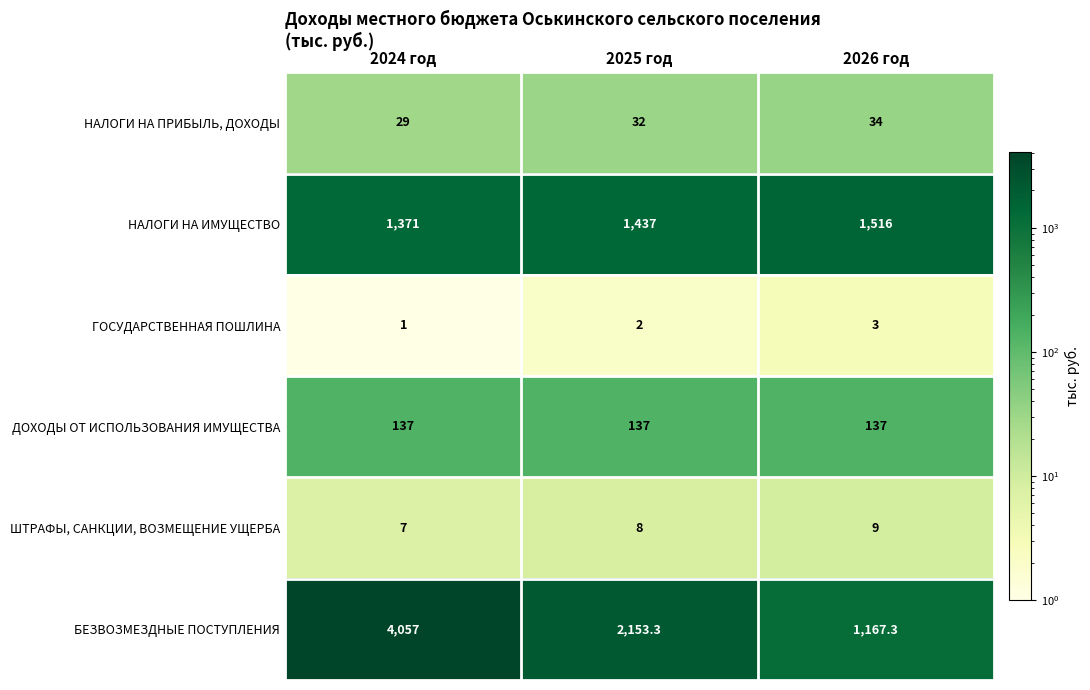

Between 2024 год and 2026 год, which series saw the biggest shift?

БЕЗВОЗМЕЗДНЫЕ ПОСТУПЛЕНИЯ